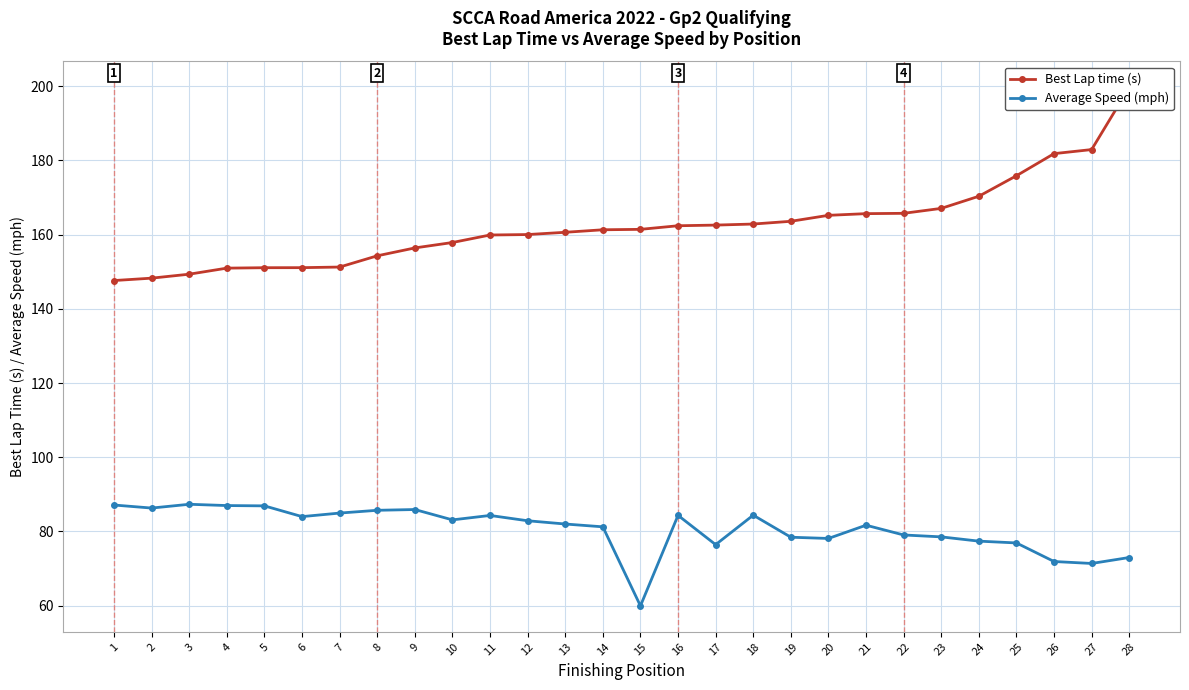

Where is the first local maximum for Average Speed (mph)?

3